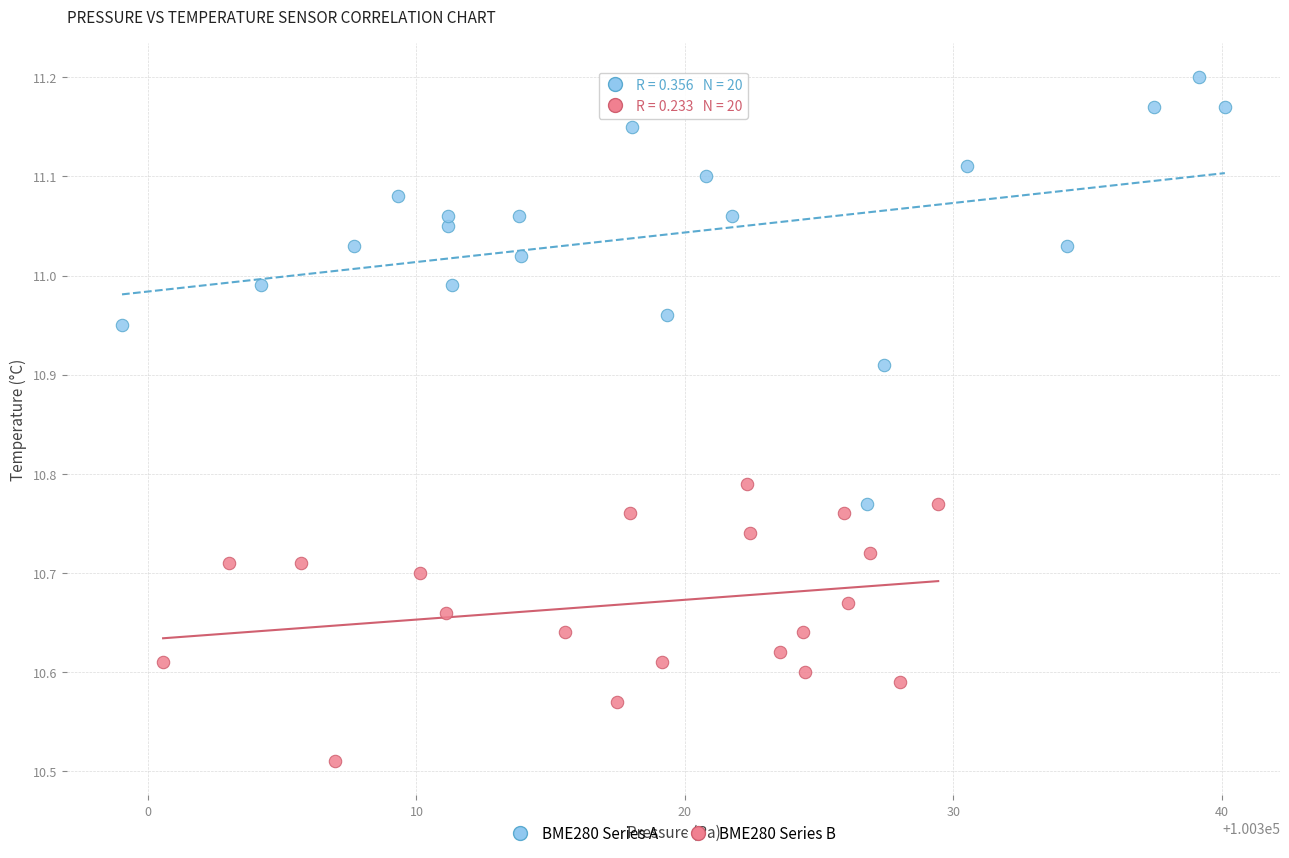

Which series reaches the minimum Y coordinate?

BME280 Series B